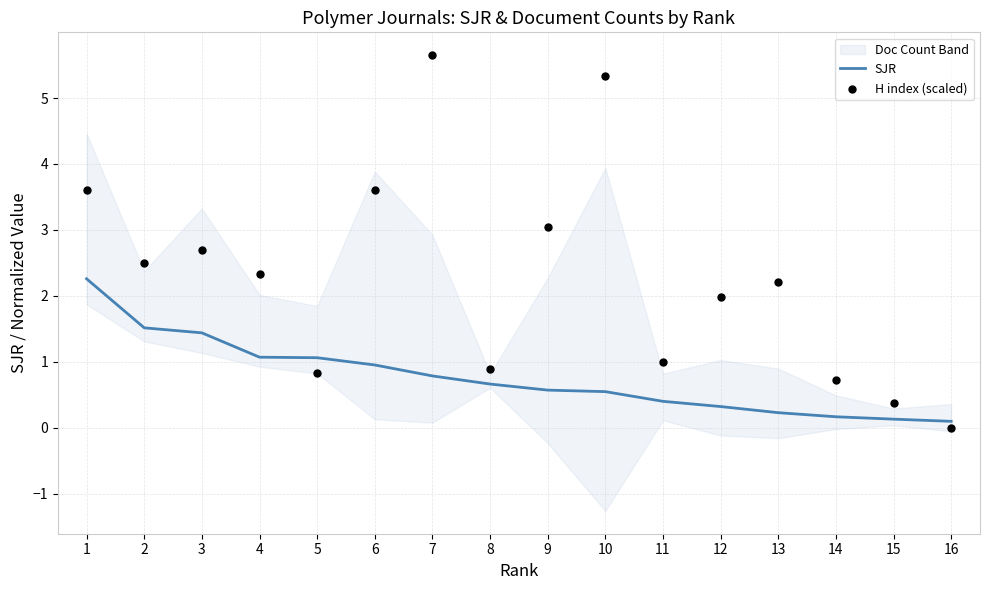

Which series has the widest spread of Y values?

H index (scaled)